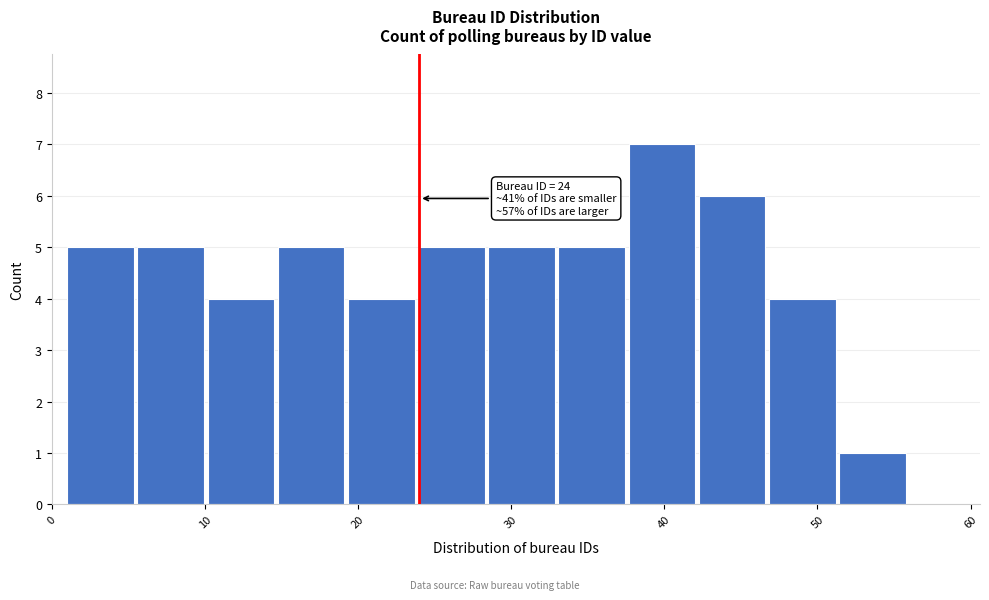

Which range on the x-axis has the tallest bar?

38 to 42